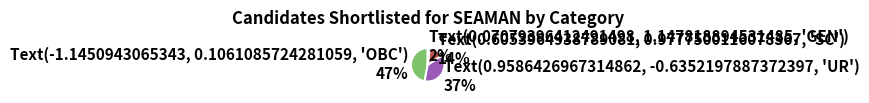

To the nearest percent, what is the average slice percentage?

25%